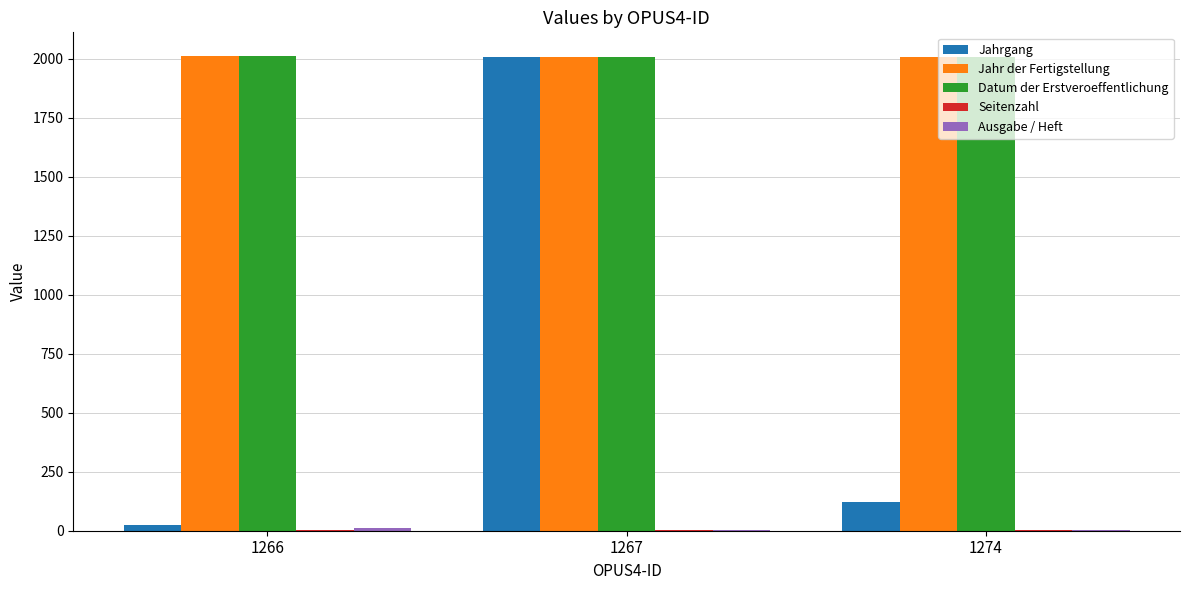

Between 1267 and 1274, which series saw the biggest shift?

Jahrgang